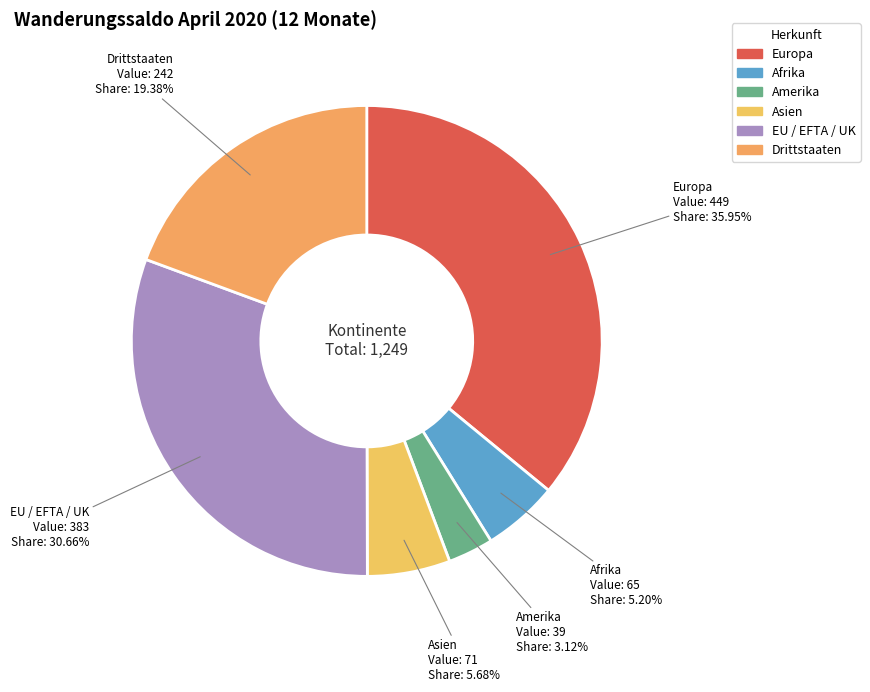

Is there a majority slice in this chart?

No